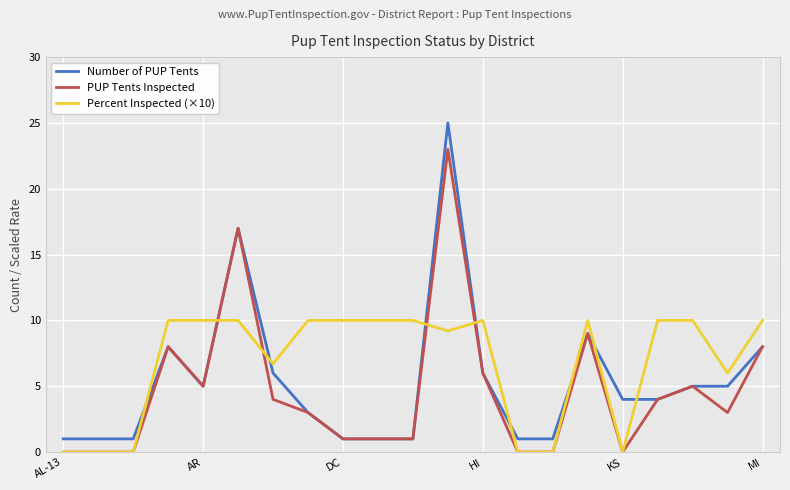

Which series has the widest spread of values?

Number of PUP Tents